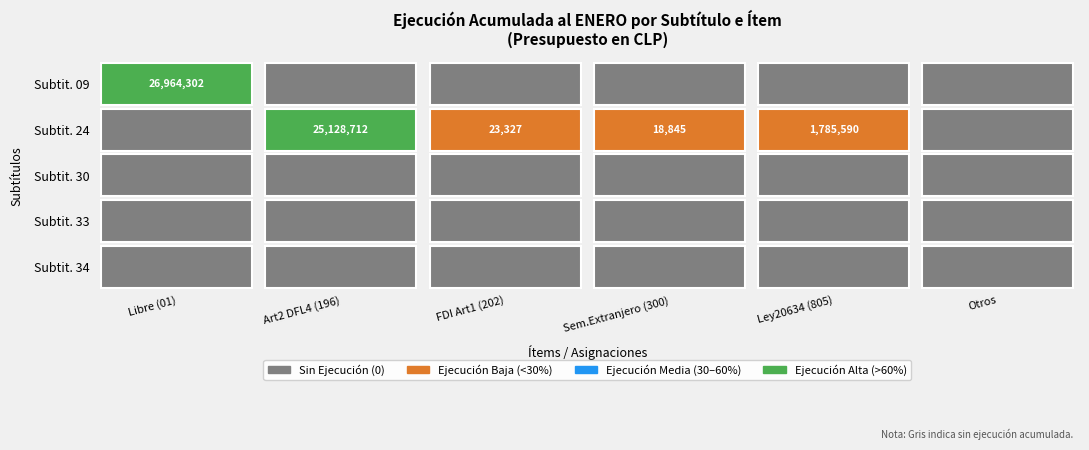

Is it true that 33 equals 0 at 6?

True